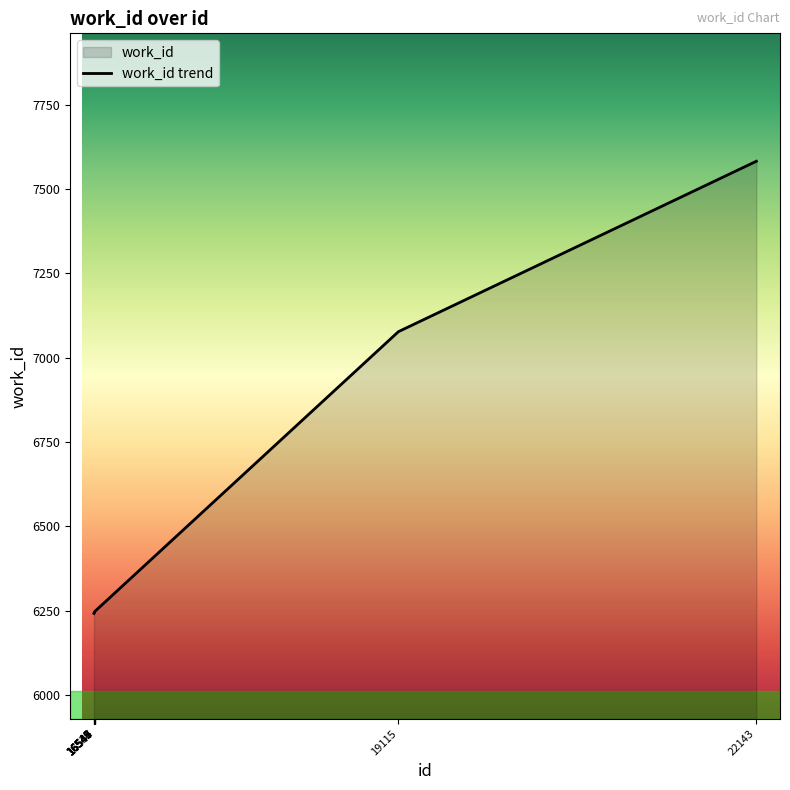

True or false: the data shows 6244 at 16542.

True